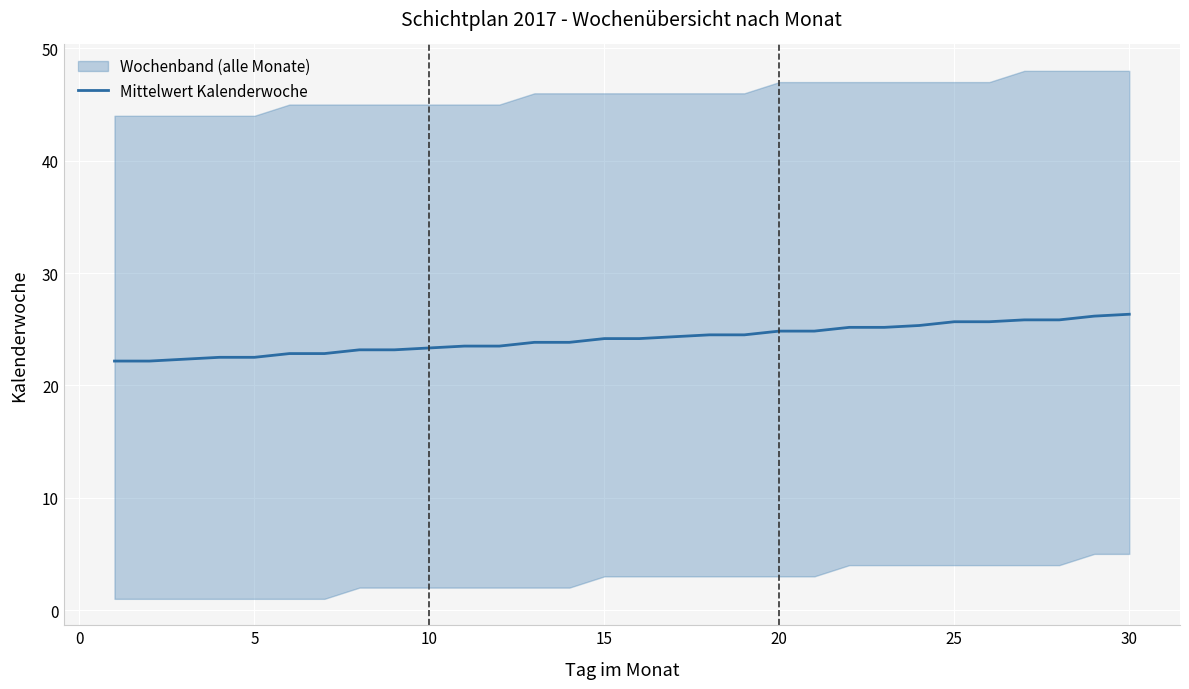

What is the lowest value of the Mittelwert Kalenderwoche series?

22.2